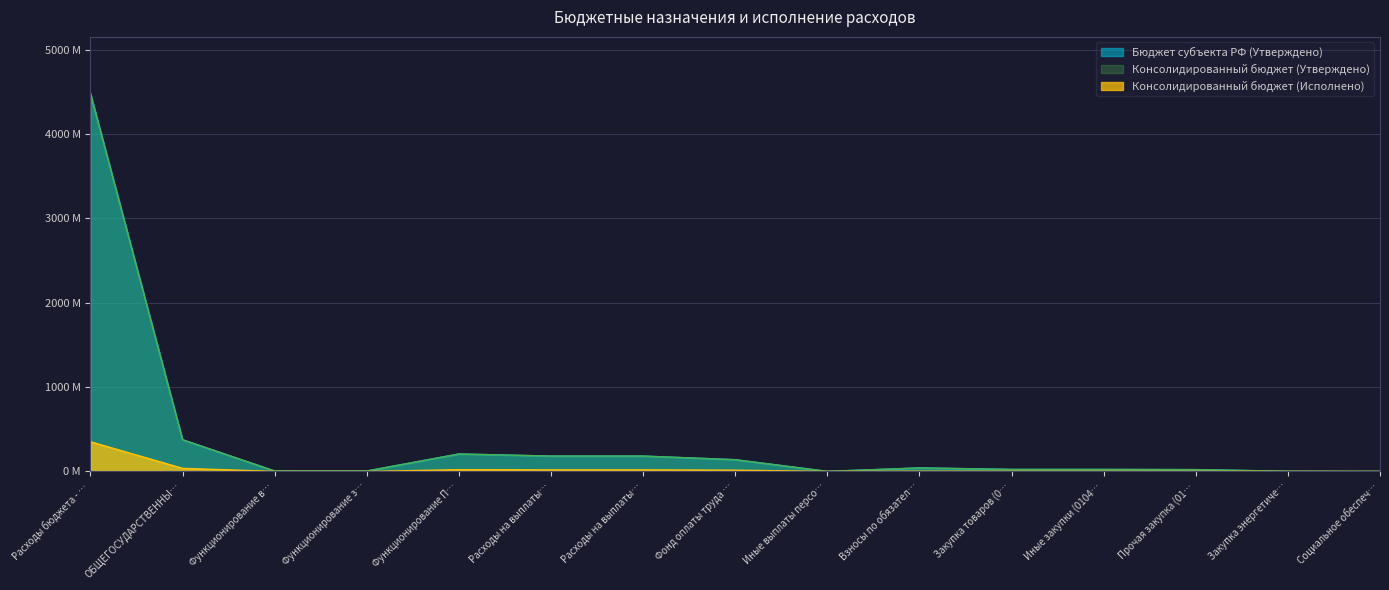

Between Социальное обеспеч… and Закупка товаров (0…, which is larger?

Закупка товаров (0…